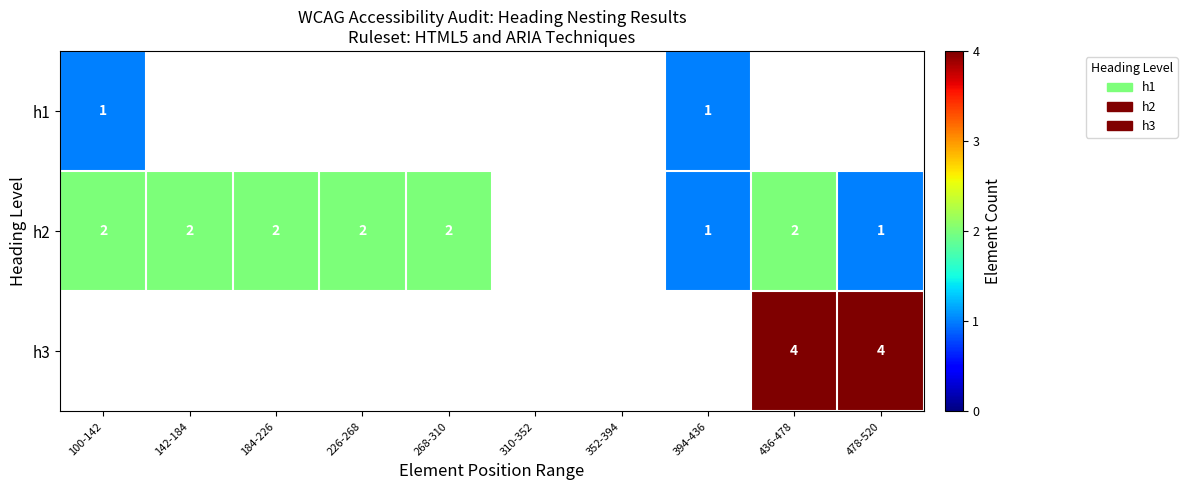

Is the value of h2 at 100-142 greater than the value of h3 at 478-520?

No